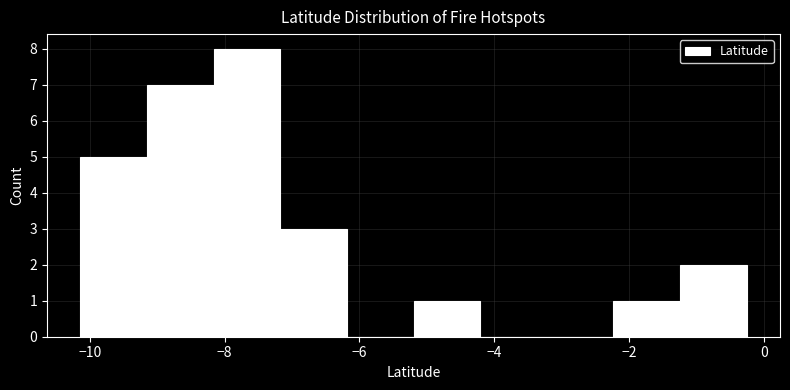

Reading left to right, transcribe this chart: for each bar, give the range it covers on the x-axis and its height. Neither the bar edges nor the heights are printed on the chart, so give them approximately, as read against the axes.

-10.2 to -9.2: 5
-9.2 to -8.2: 7
-8.2 to -7.2: 8
-7.2 to -6.2: 3
-6.2 to -5.2: 0
-5.2 to -4.2: 1
-4.2 to -3.2: 0
-3.2 to -2.2: 0
-2.2 to -1.2: 1
-1.2 to -0.2: 2